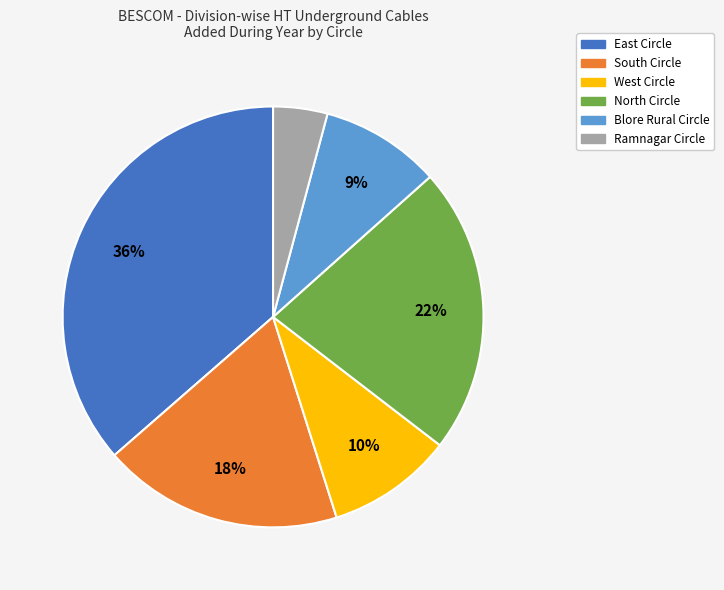

Which slice is the smallest?

Ramnagar Circle